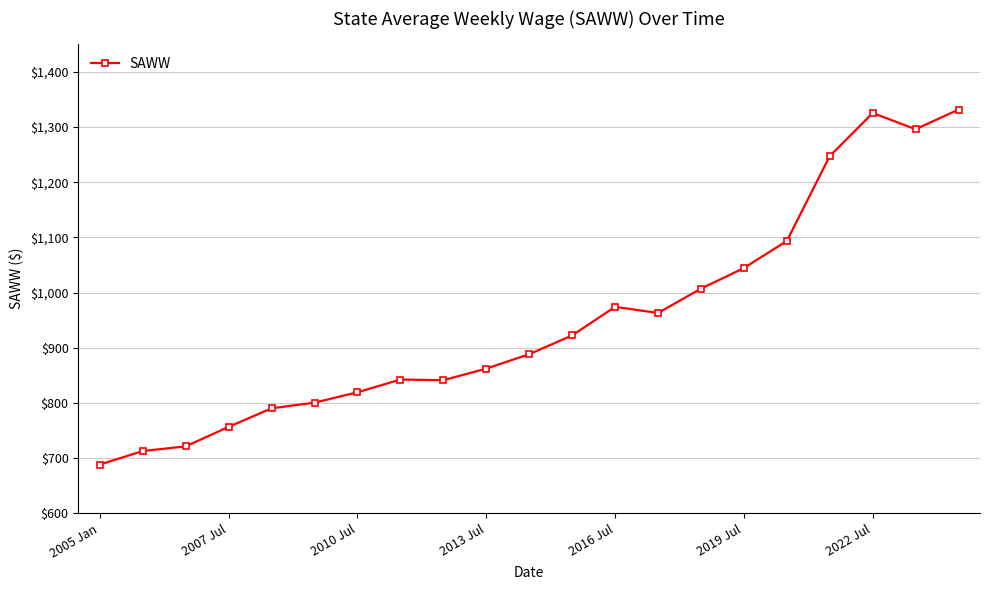

What is the minimum value shown in the chart?

688.6